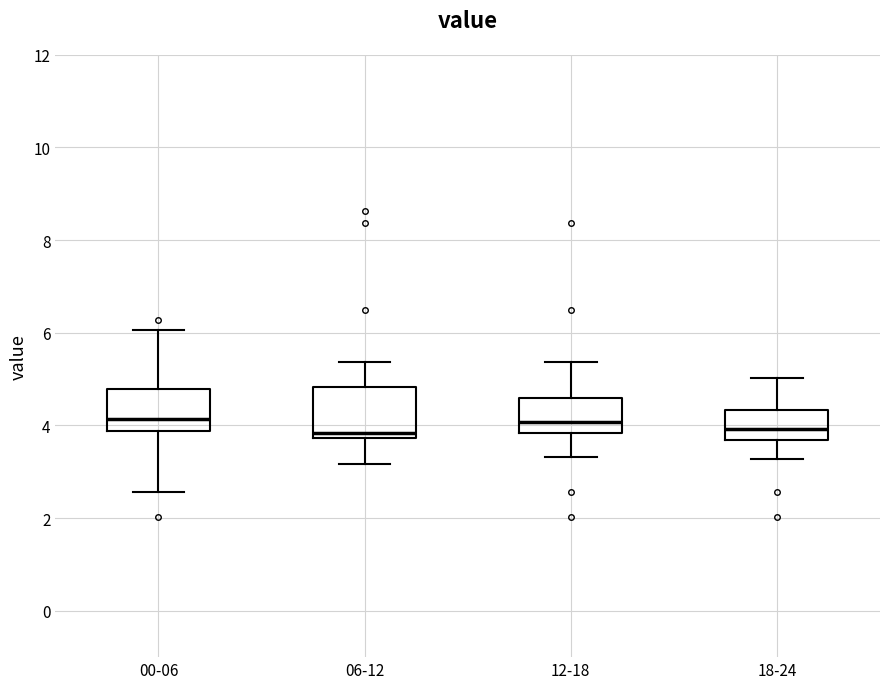

Where does the lower whisker of the box for 06-12 end on the y-axis? The values are not printed on the chart, so give them approximately, as read against the axis.

3.2